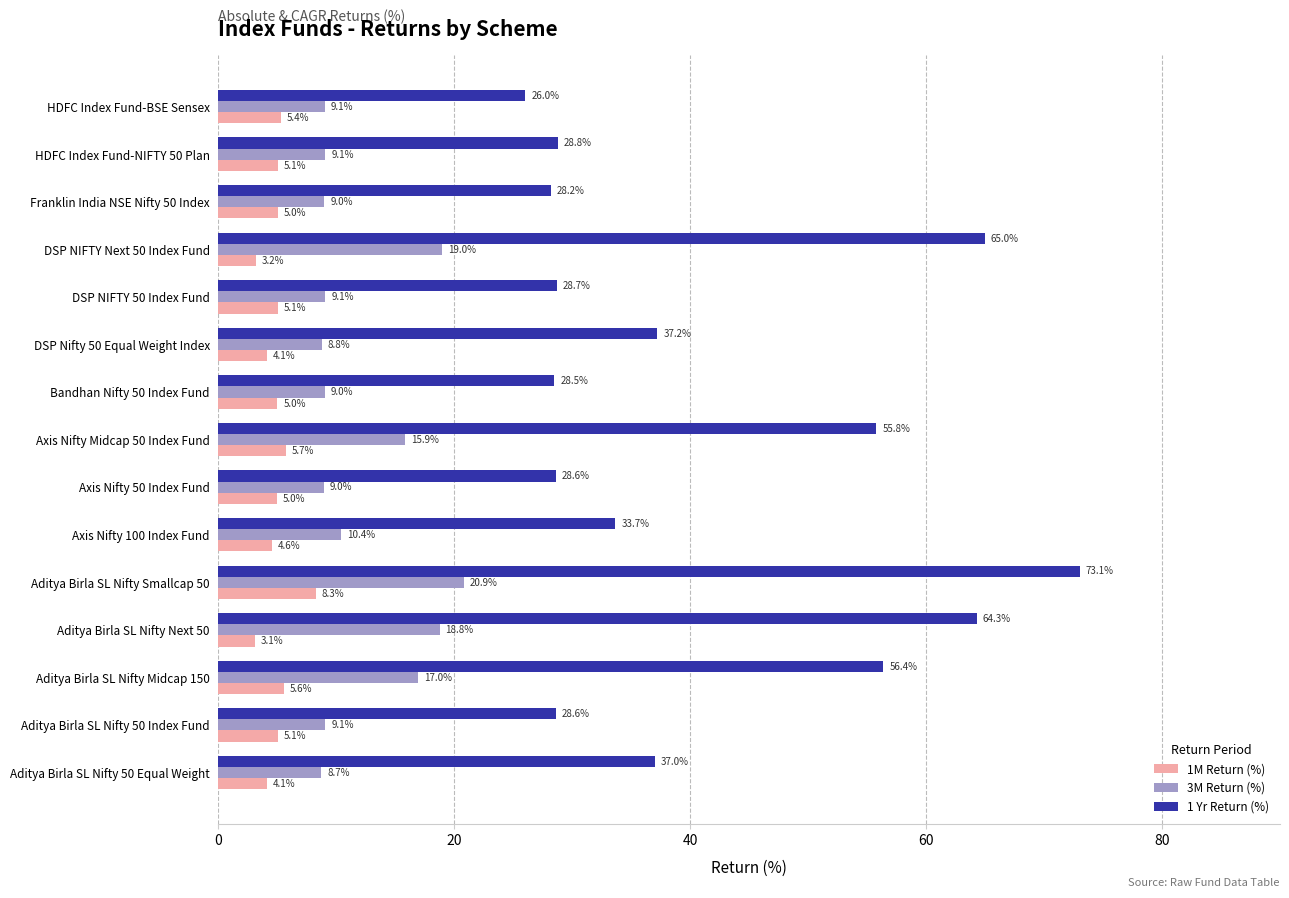

At which label is 3M Return (%) closest to 14?

Axis Nifty Midcap 50 Index Fund